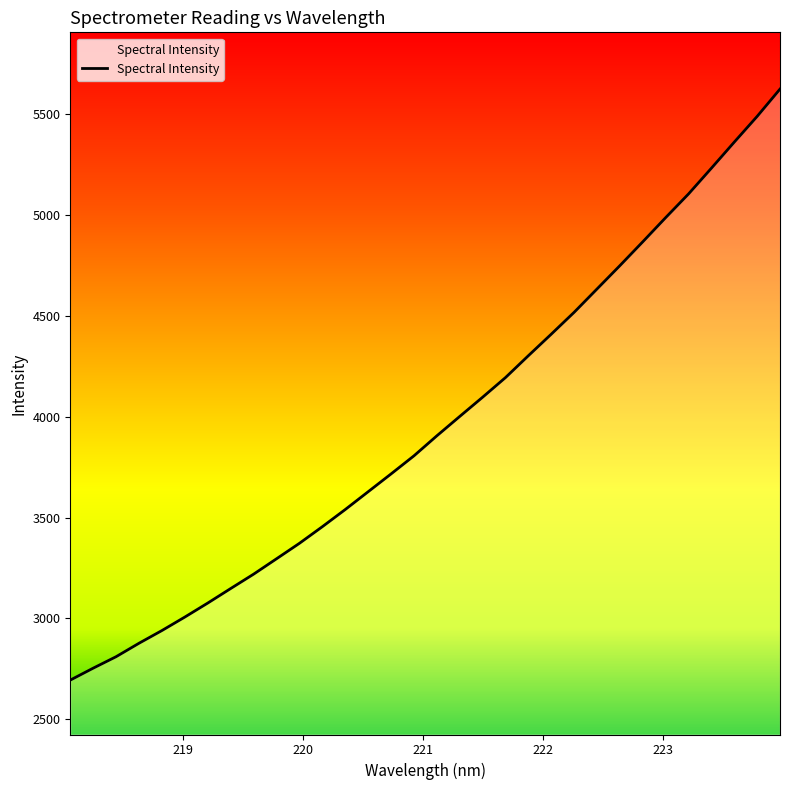

Does the chart display data point markers on the line(s)?

No